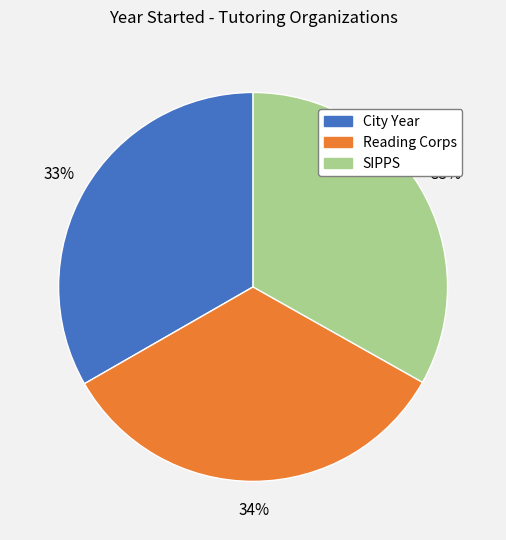

Approximately how many times larger is the value at City Year compared to Reading Corps?

1.0